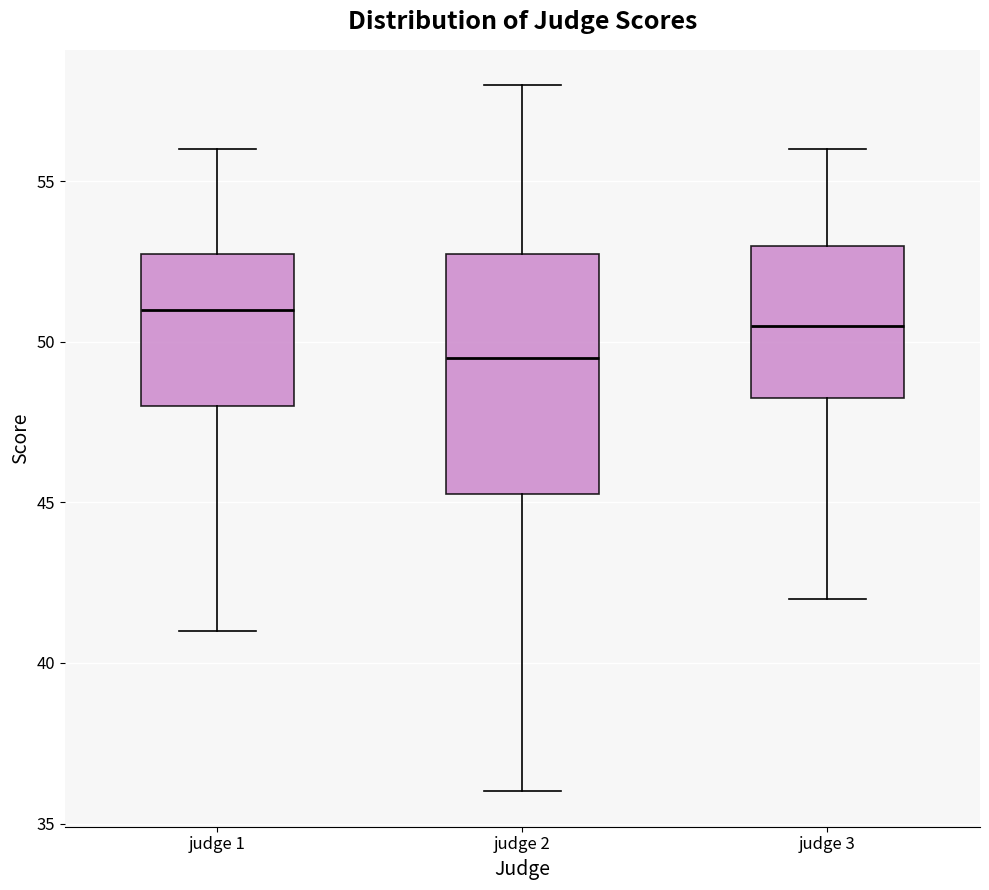

Reading left to right, transcribe this box plot: for each box, give where its median line is, the range the box spans, and where its two whiskers end, as read against the y-axis. The values are not printed on the chart, so give them approximately, as read against the axis.

judge 1: median 51.0, box 48.0 to 53.0, whiskers 41.0 to 56.0
judge 2: median 49.5, box 45.5 to 53.0, whiskers 36.0 to 58.0
judge 3: median 50.5, box 48.5 to 53.0, whiskers 42.0 to 56.0